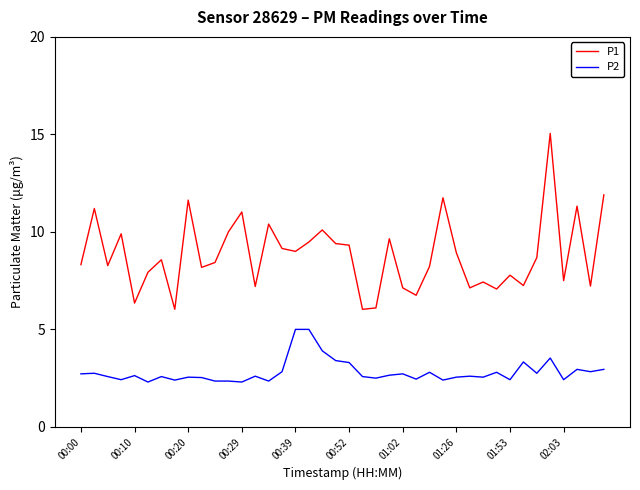

Which series has the largest total across all categories?

P1